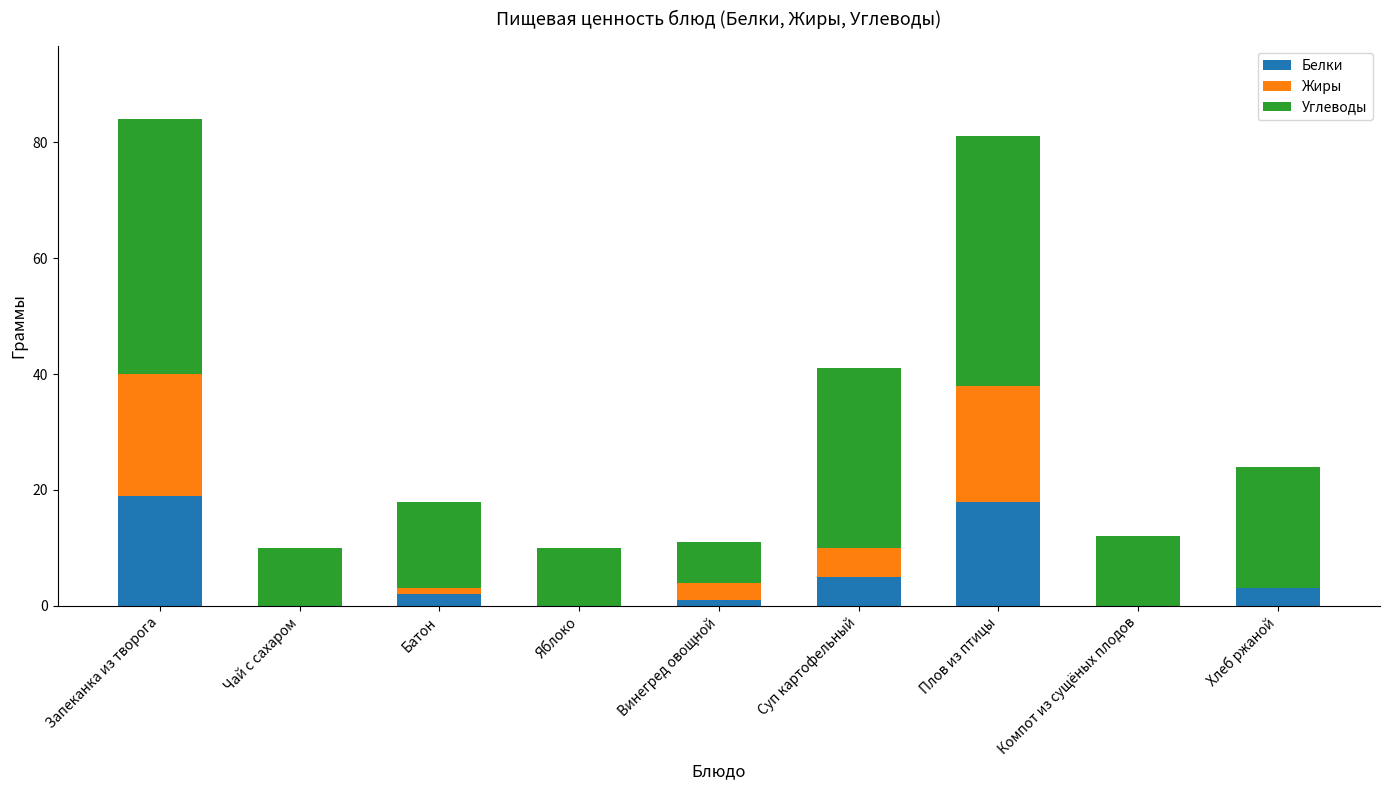

Are the bars horizontal?

No